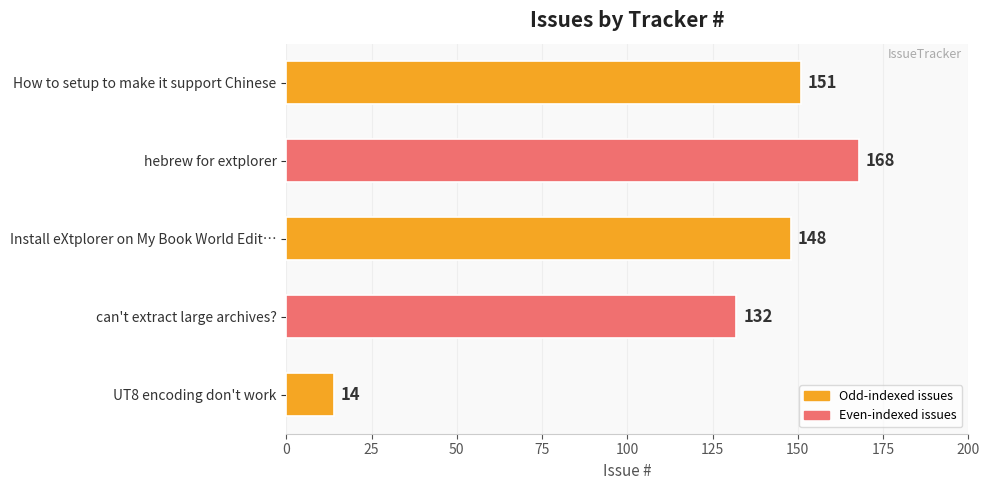

The value at How to setup to make it support Chinese is 151. True or false?

True